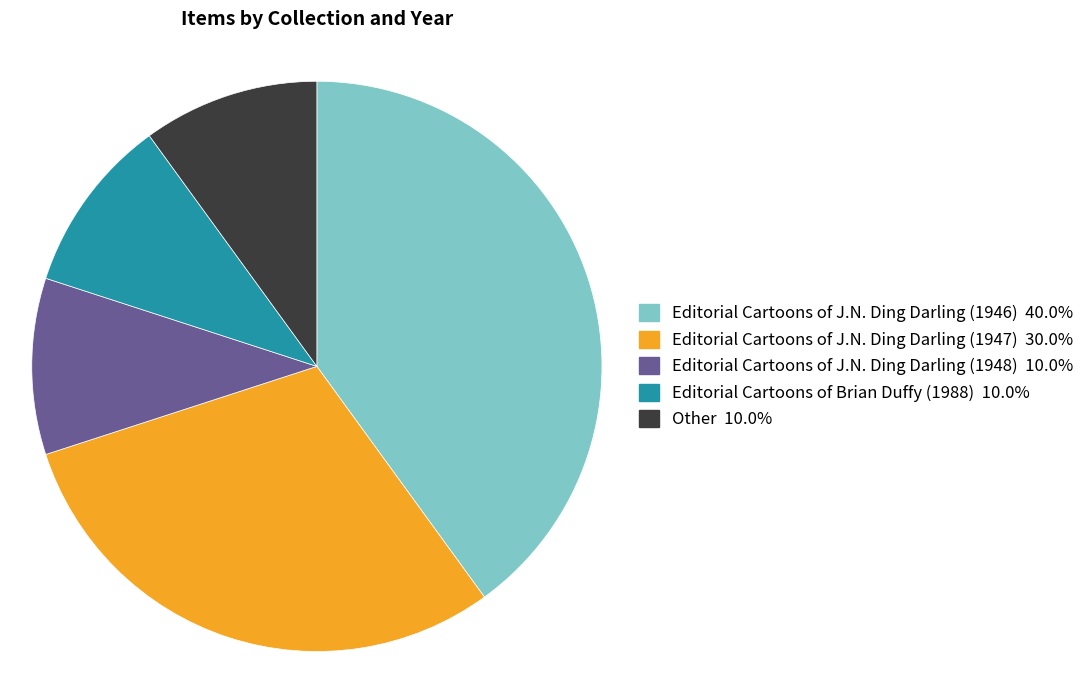

Is the sum of Editorial Cartoons of J.N. Ding Darling (1948) and Editorial Cartoons of J.N. Ding Darling (1947) greater than half?

No